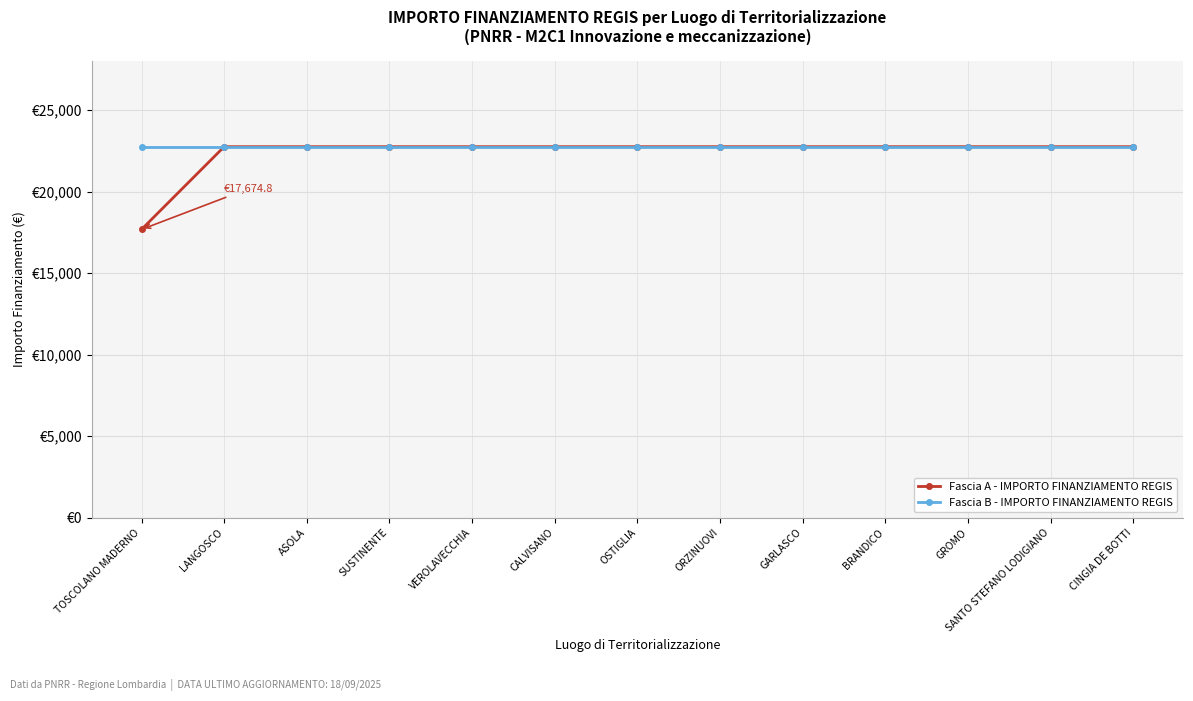

What is the total value across all series at SUSTINENTE?

45500.0